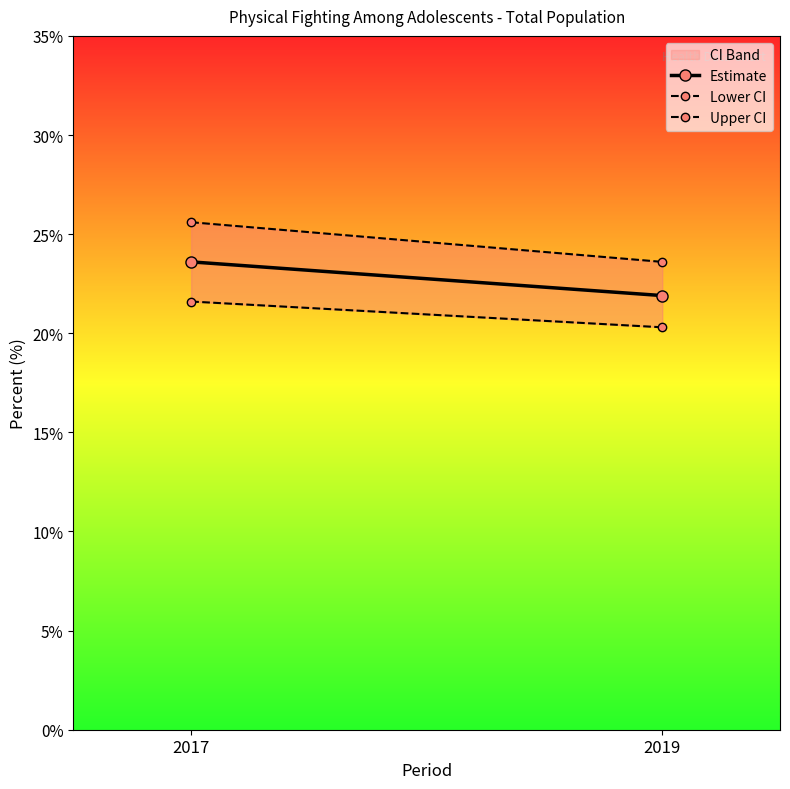

Where does the Lower CI series first go above 21?

2017